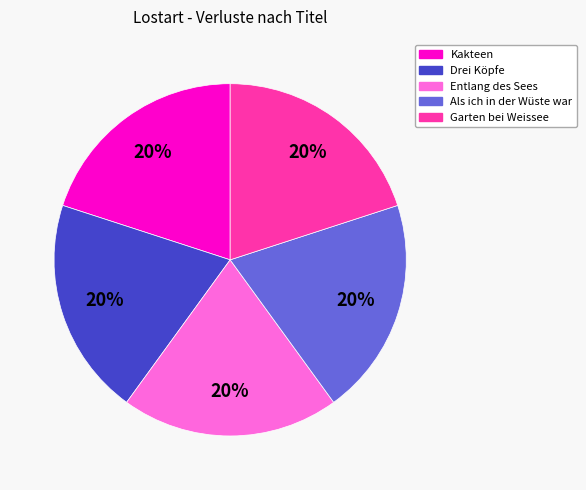

Approximately how many times larger is the value at Kakteen compared to Entlang des Sees?

1.0